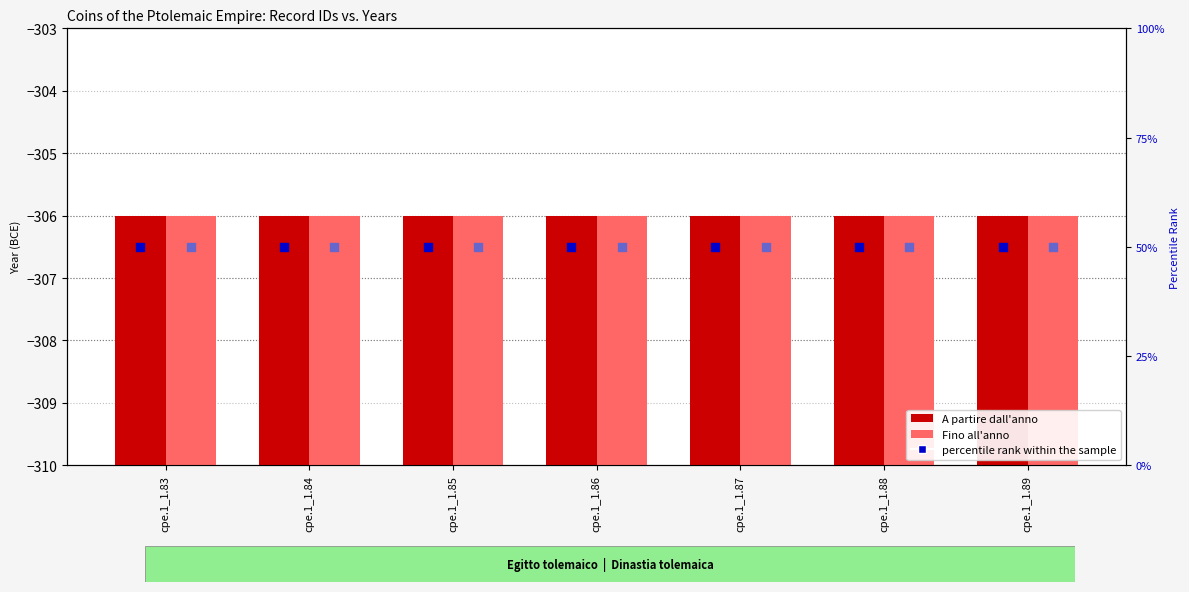

At which category is the sum across all series the highest?

cpe.1_1.83